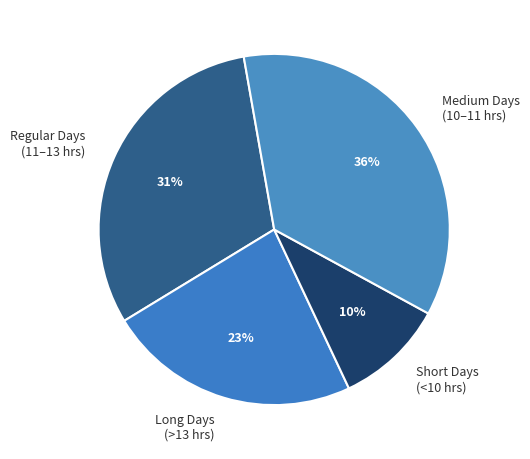

Rank the categories by value from highest to lowest.

Medium Days (10–11 hrs), Regular Days (11–13 hrs), Long Days (>13 hrs), Short Days (<10 hrs)